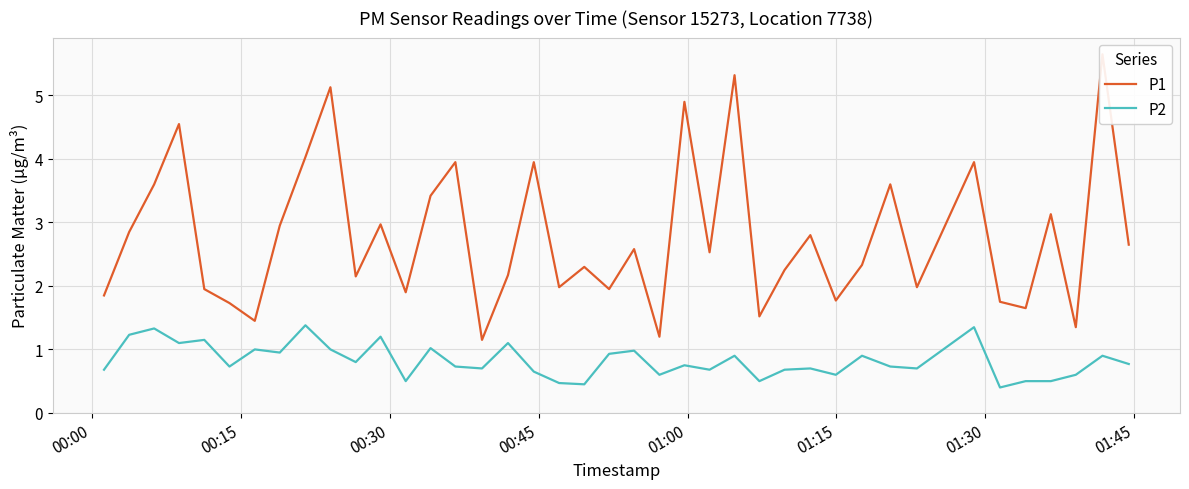

In P1, how many points are lower than both neighbors (excluding endpoints)?

13